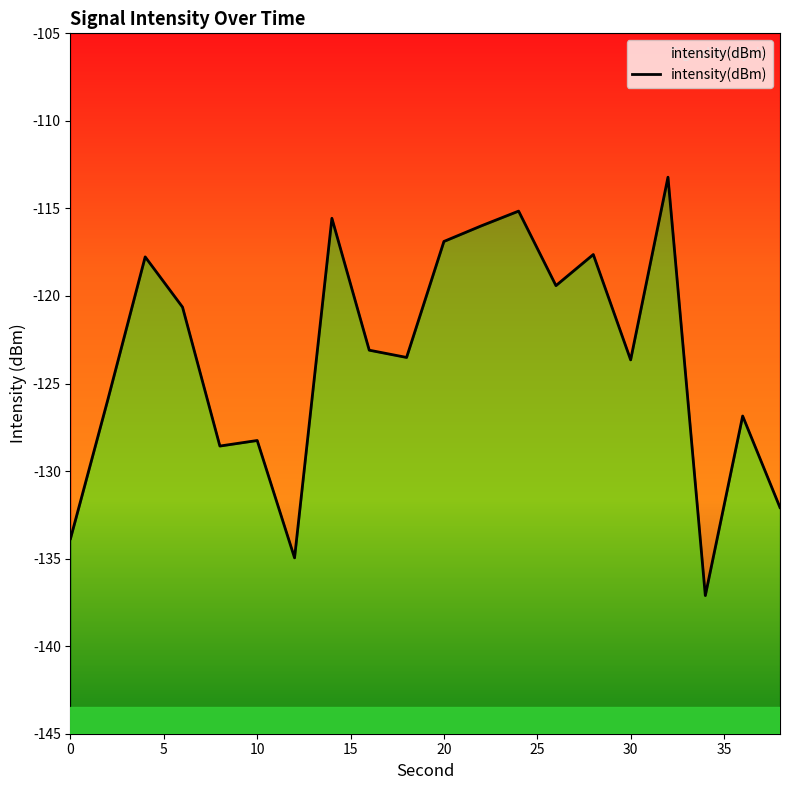

What is the difference between the second highest and minimum values?

22.0